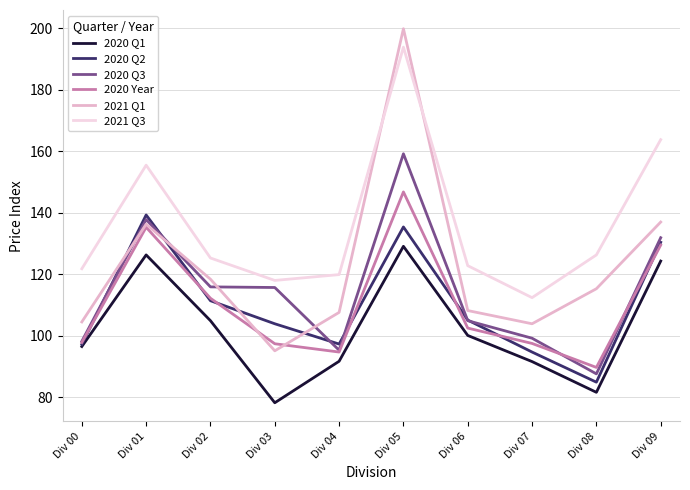

What is the approximate value of 2021 Q1 at Div 07?

103.9